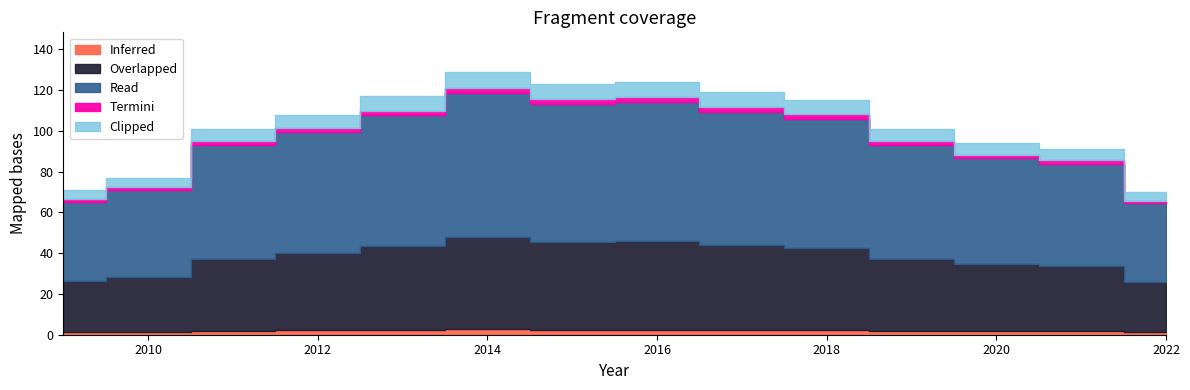

What is the smallest value displayed?

70